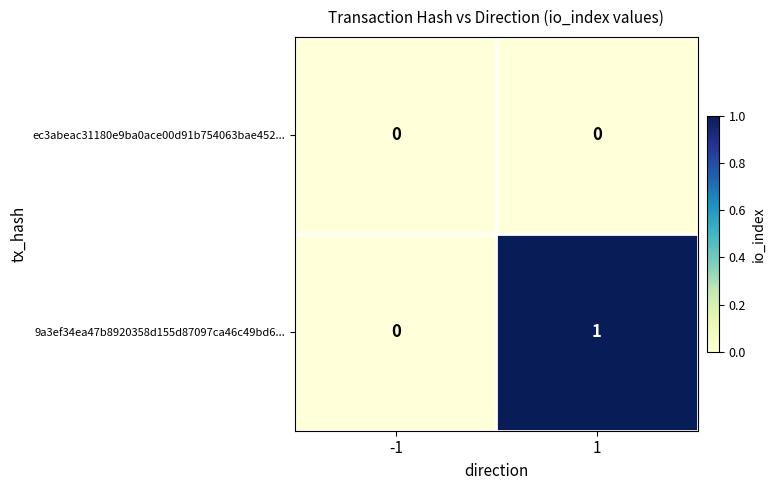

How many distinct data groups are displayed?

2